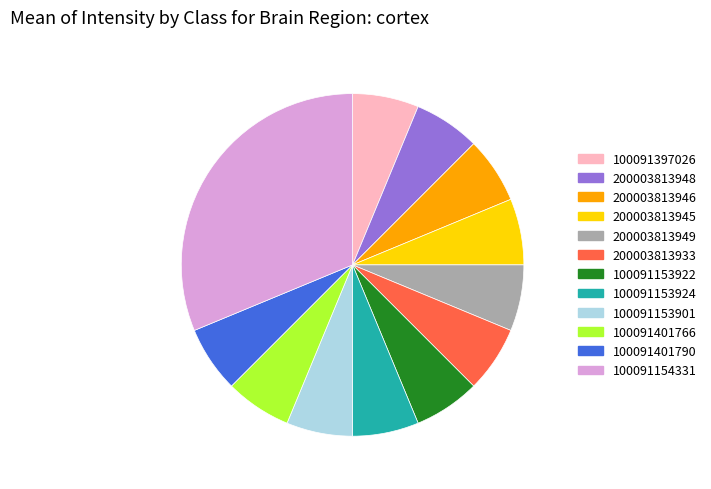

Which slice is the largest?

100091154331